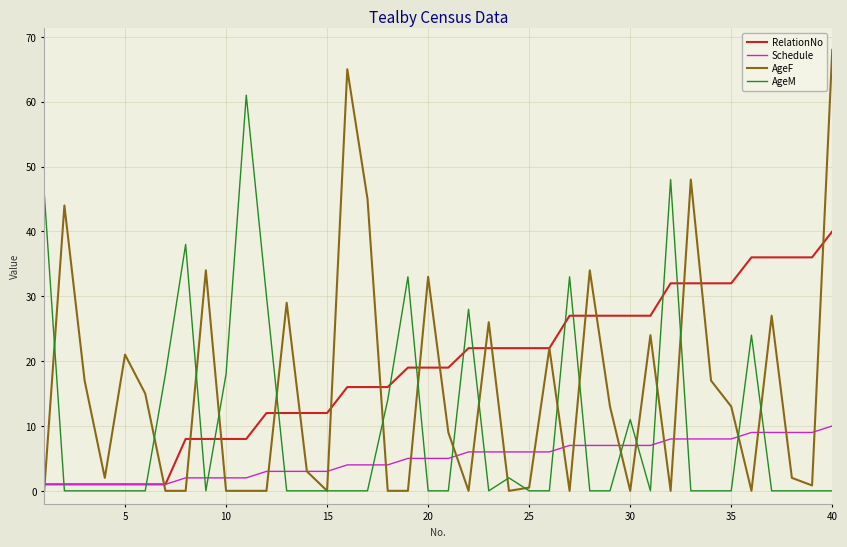

Which series has the largest total across all categories?

RelationNo